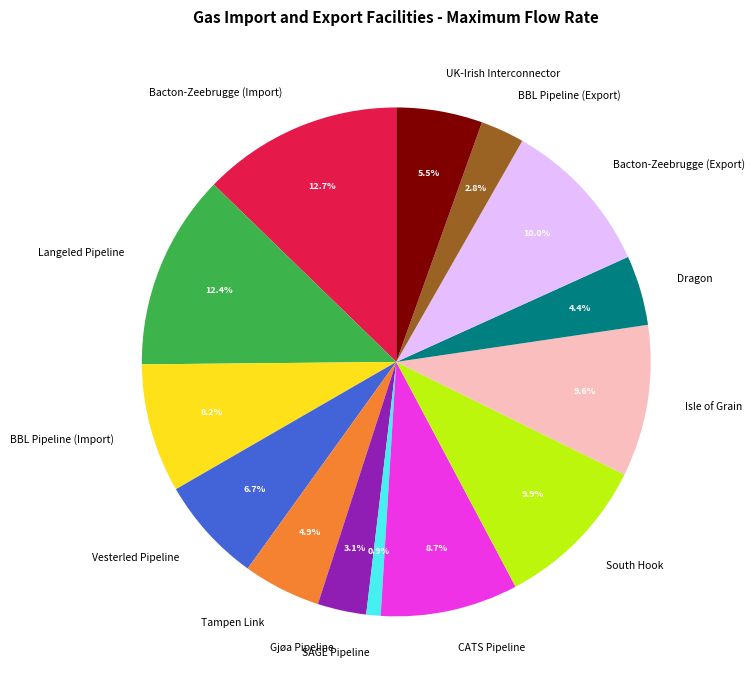

How much of the chart is everything except Vesterled Pipeline?

93.3%